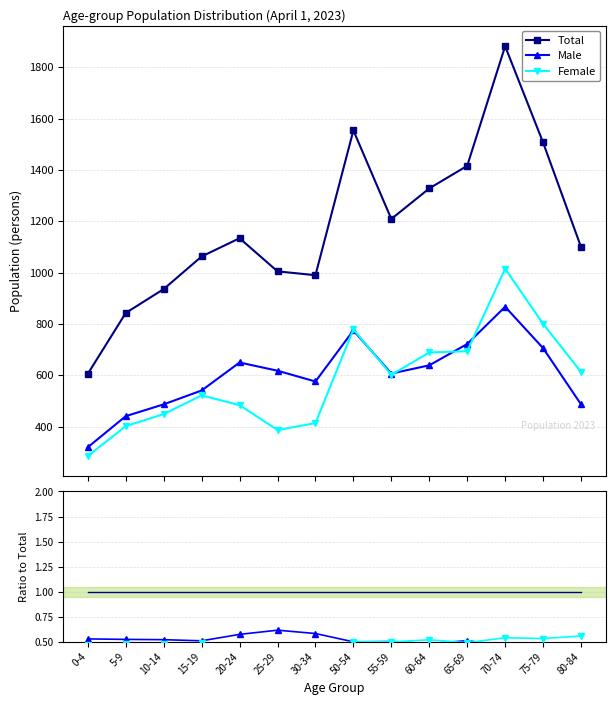

What is the value of the Total point at the 9th from the left?

1209